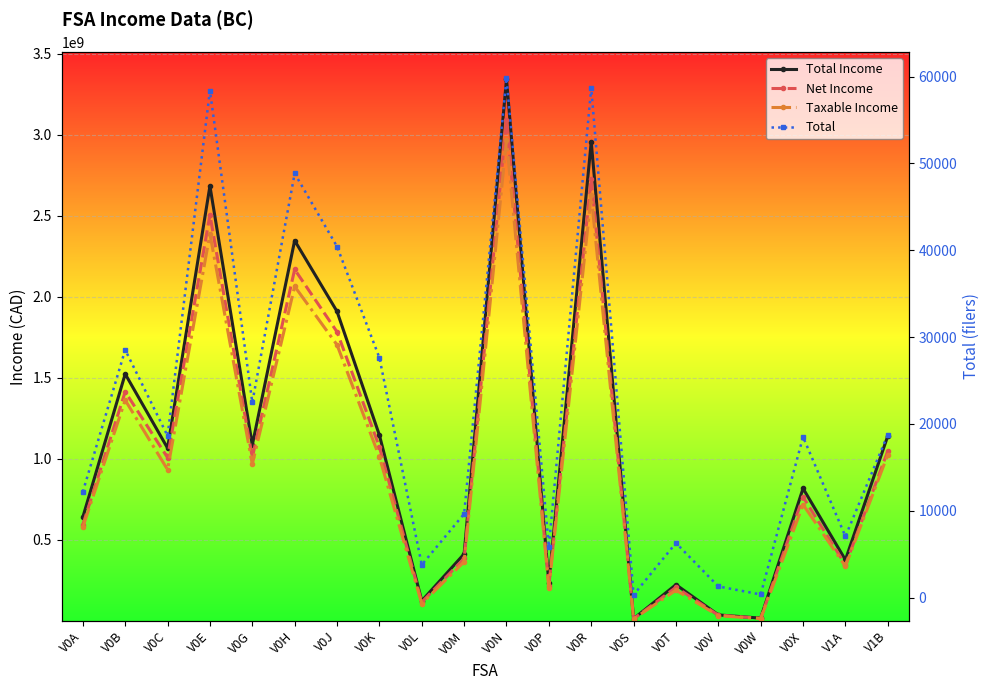

What is the difference between the maximum and minimum values in the Net Income series?

3076751000